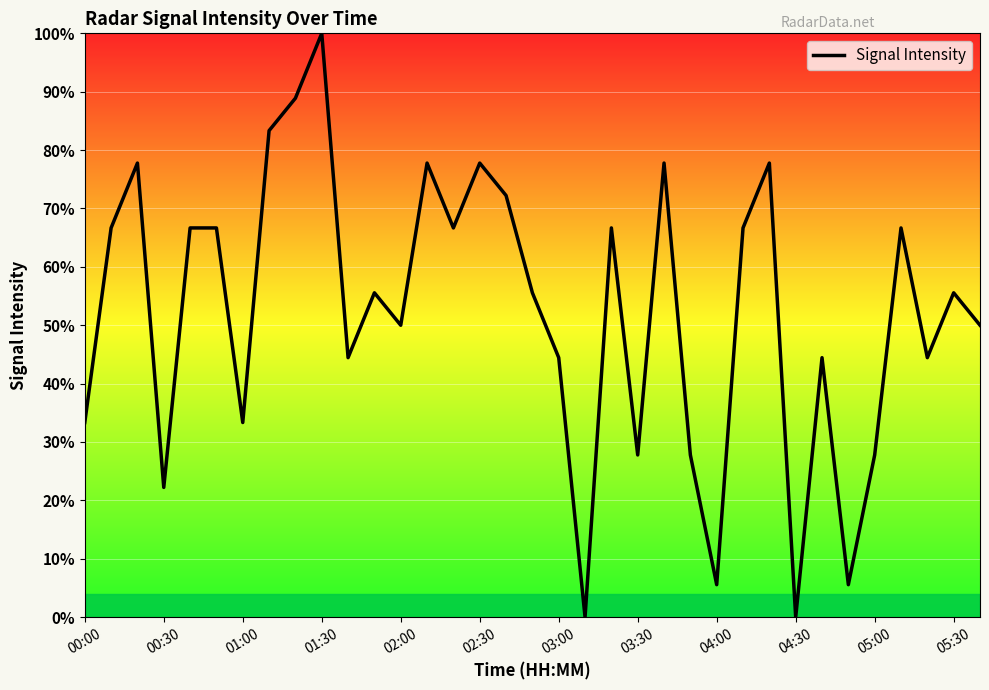

What is the greatest value displayed?

100.0